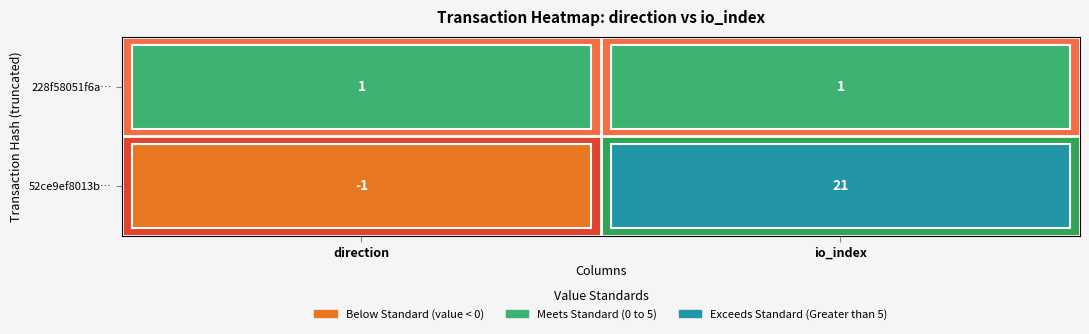

Between direction and io_index, which series saw the biggest shift?

52ce9ef8013b…